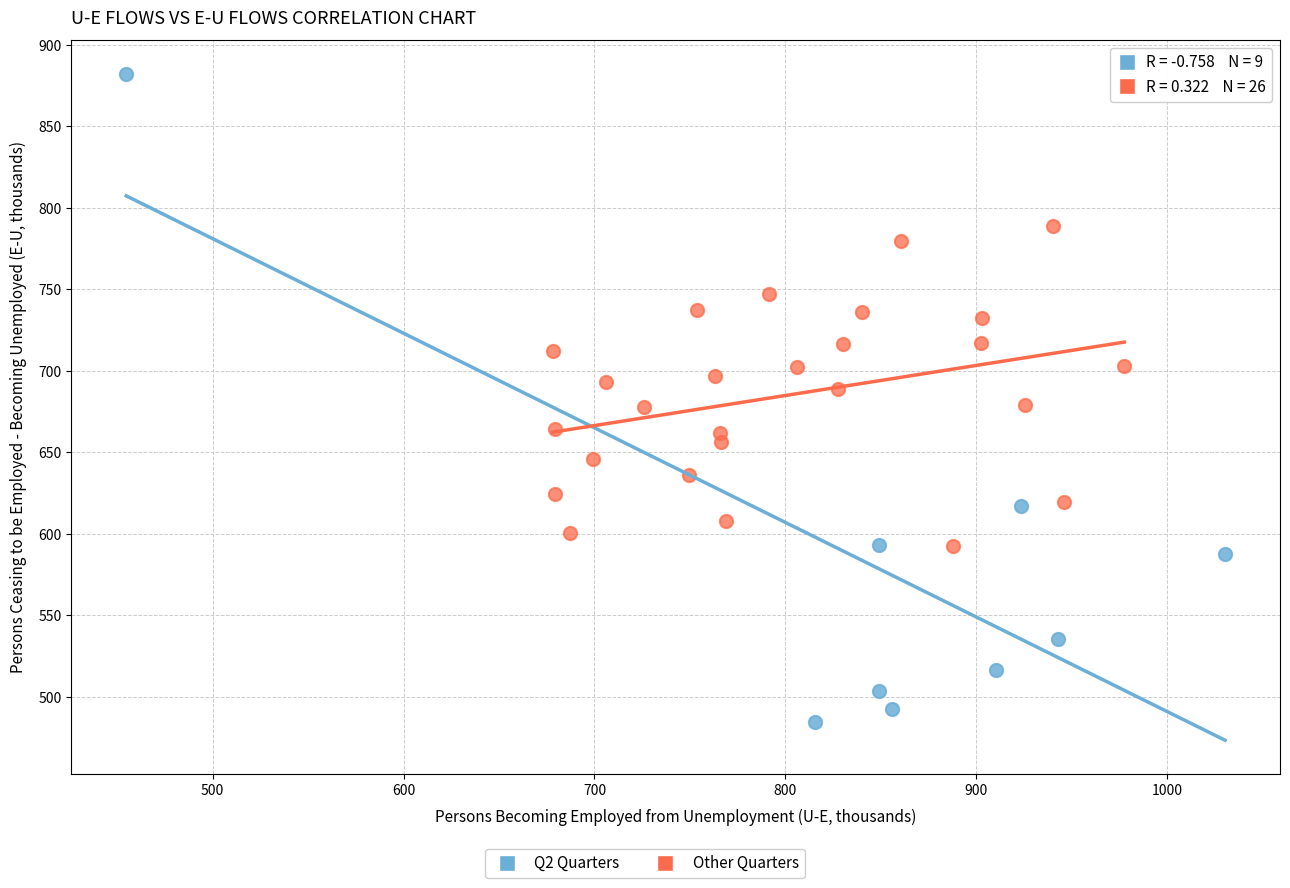

Which series has the widest spread of Y values?

Q2 Quarters